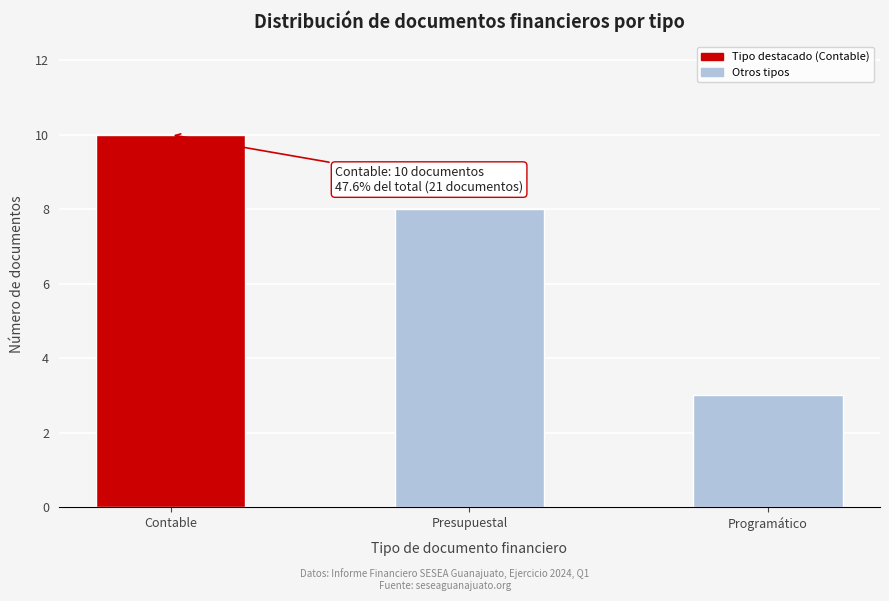

Reading left to right, extract all data points from this chart.

Contable=10	Presupuestal=8	Programático=3